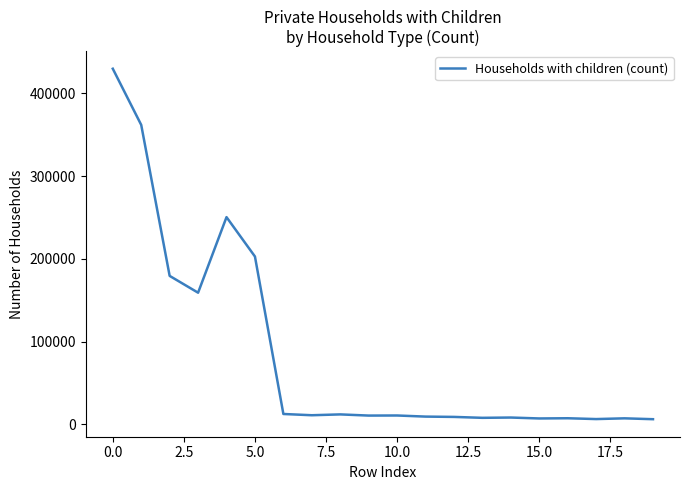

Does the chart display data point markers on the line(s)?

No